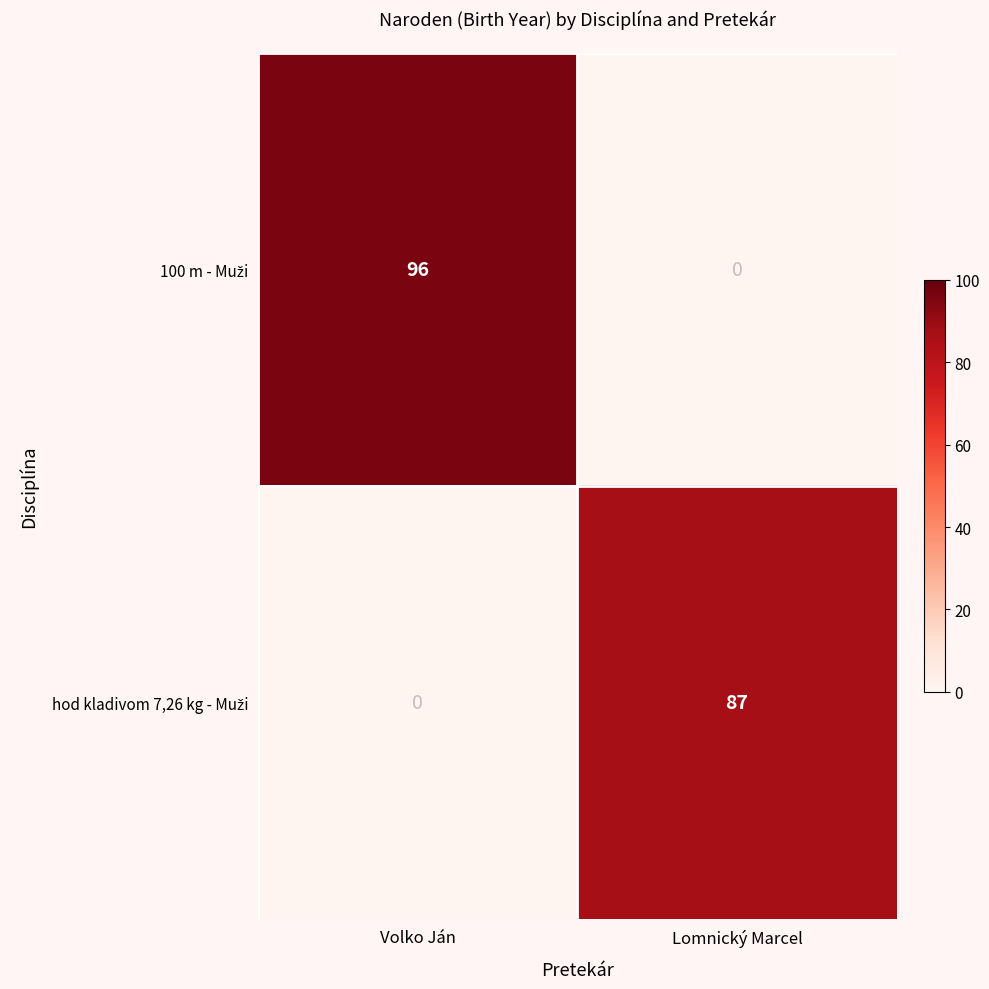

What is the spread (max minus min) of values at Volko Ján?

96